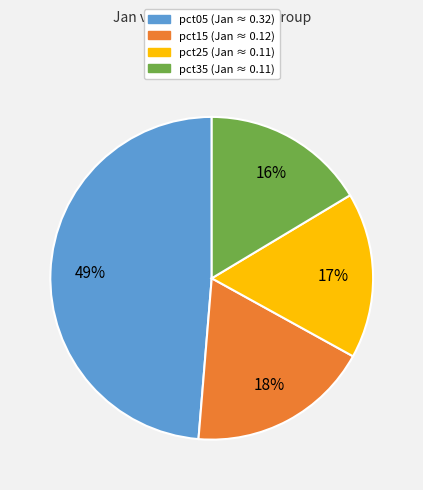

Is there a majority slice in this chart?

No